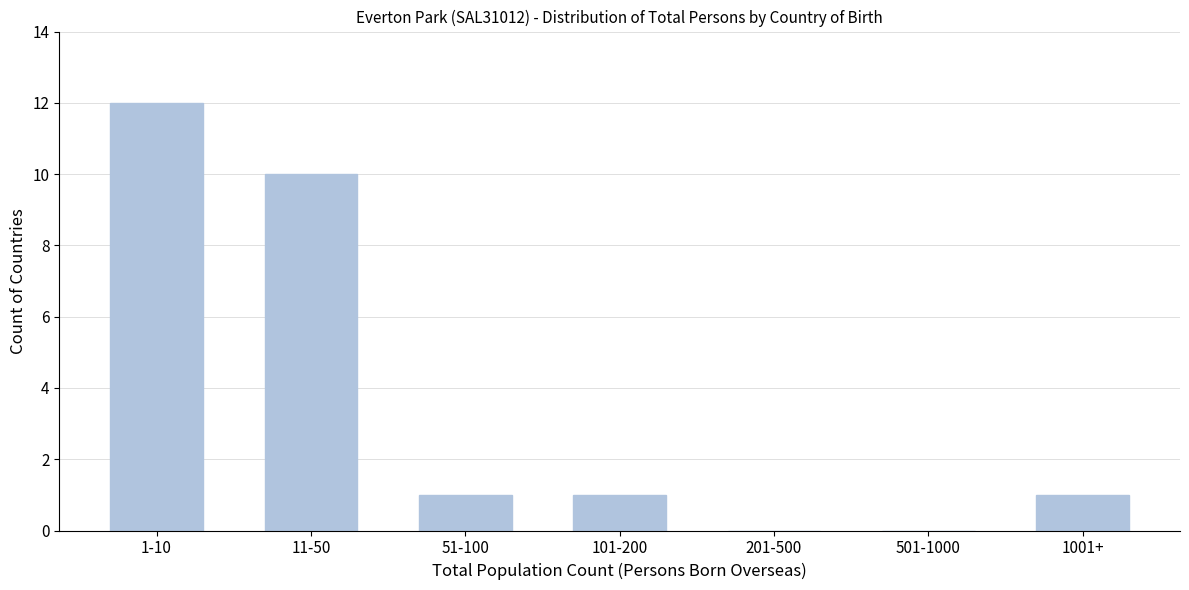

Reading right to left, list all the values displayed in this chart.

1001+=1	501-1000=0	201-500=0	101-200=1	51-100=1	11-50=10	1-10=12